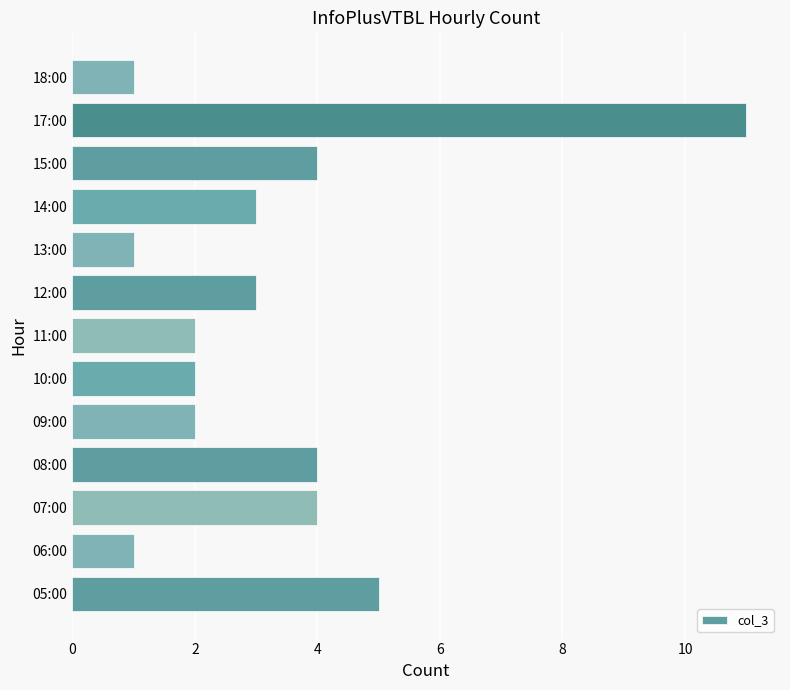

Are the bars grouped side by side (vs. stacked)?

No